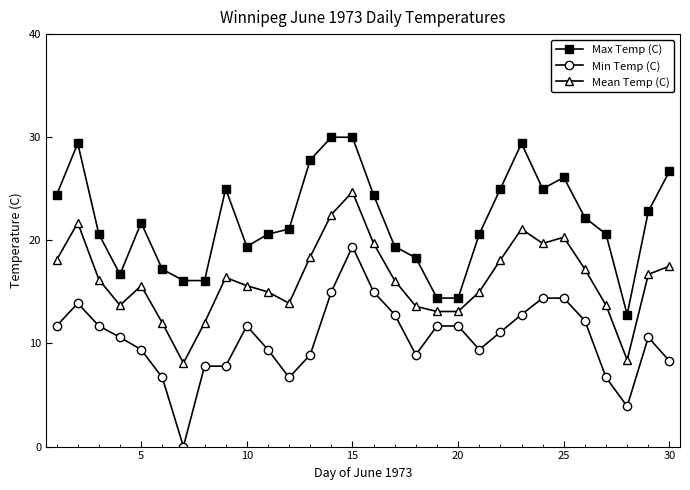

At how many categories does at least one series exceed 3?

30